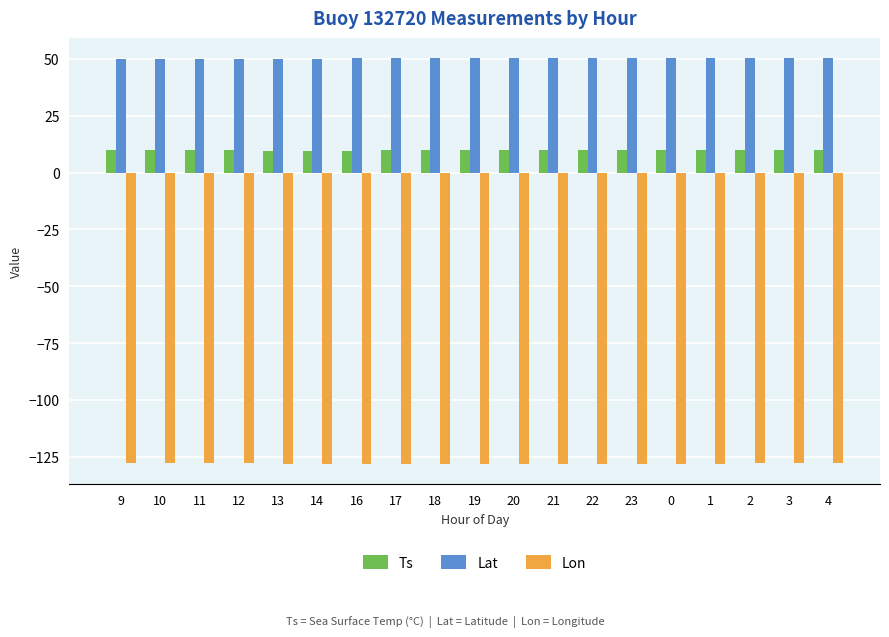

What is the spread (max minus min) of values at 9?

178.0